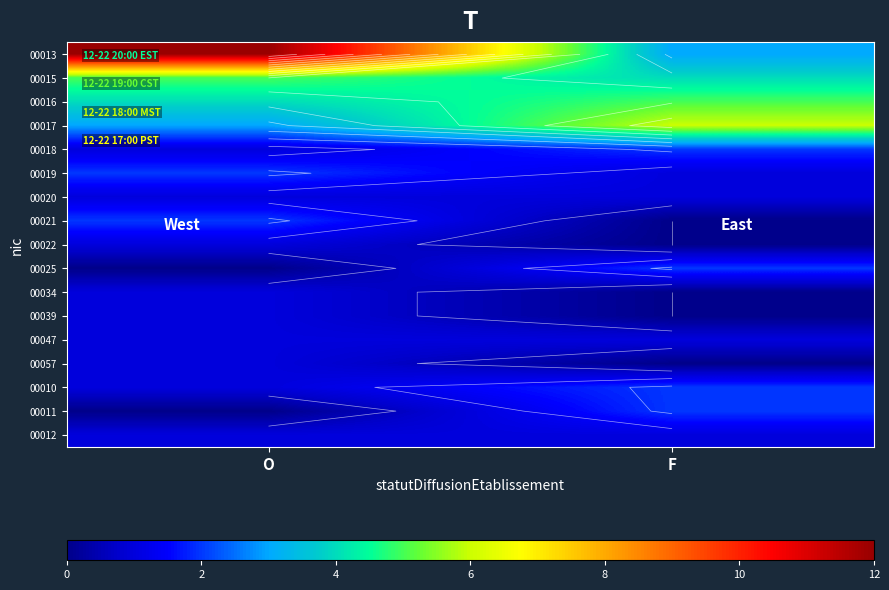

What is the sum of the 00013 values at O and F?

15